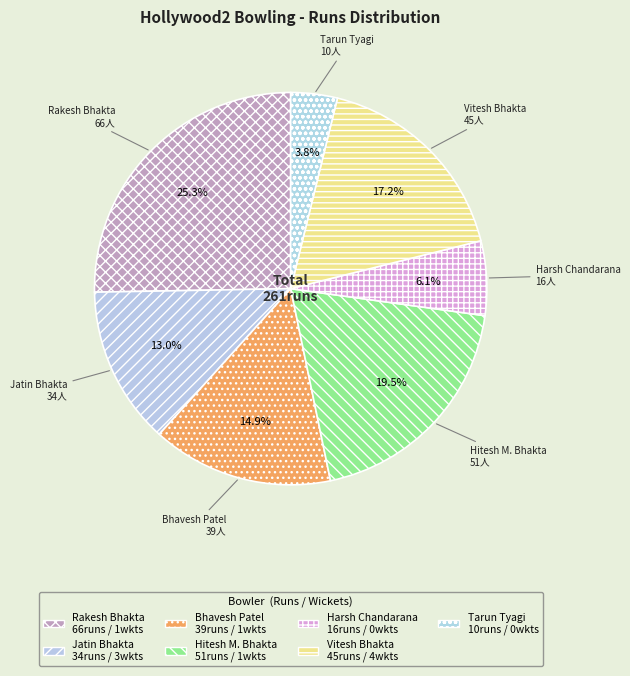

What is the largest slice in the pie chart?

Rakesh Bhakta